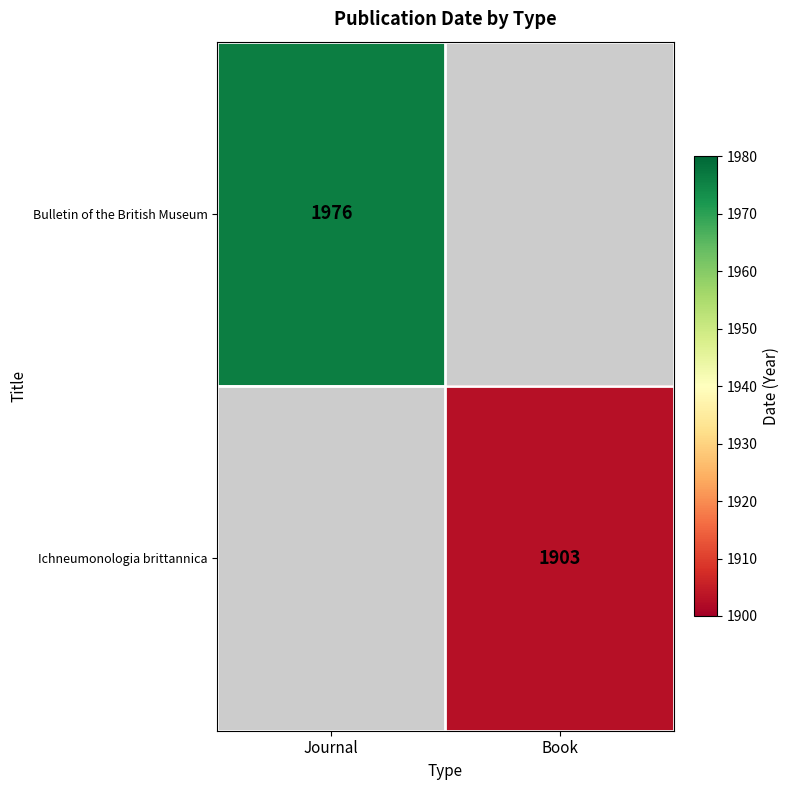

True or false: Ichneumonologia brittannica has a value of 1903 at Book.

True